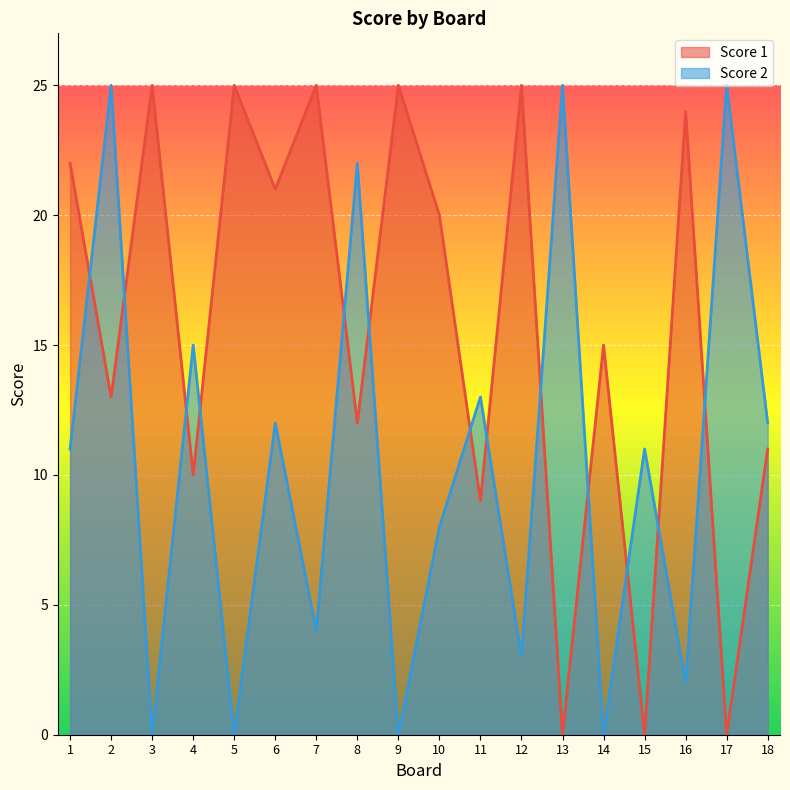

What is the value of the Score 1 point at the 8th from the left?

12